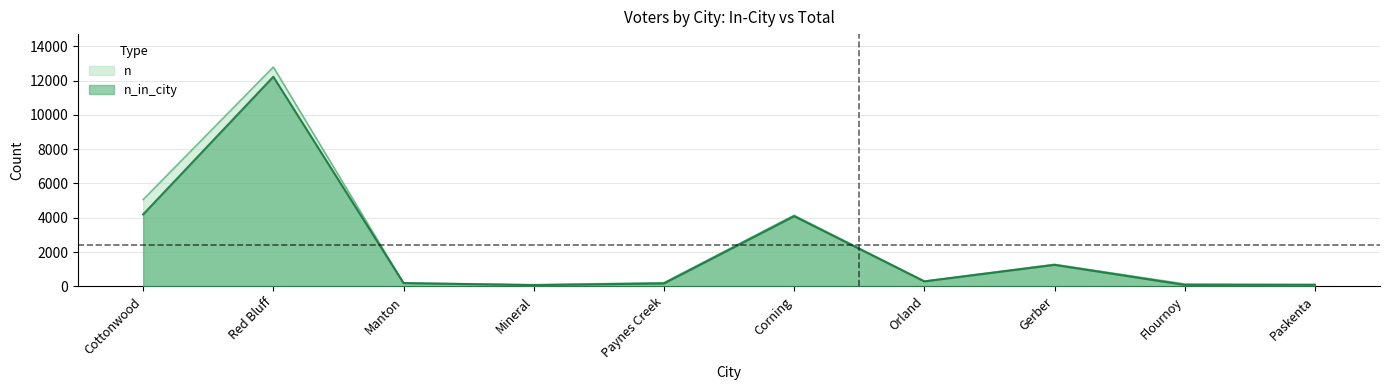

What value does the n_in_city series have at Gerber?

1254